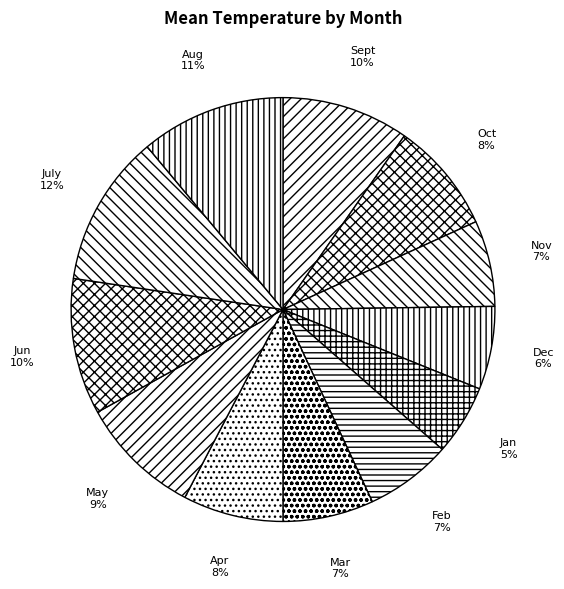

What percentage is the May slice, to the nearest percent?

9%